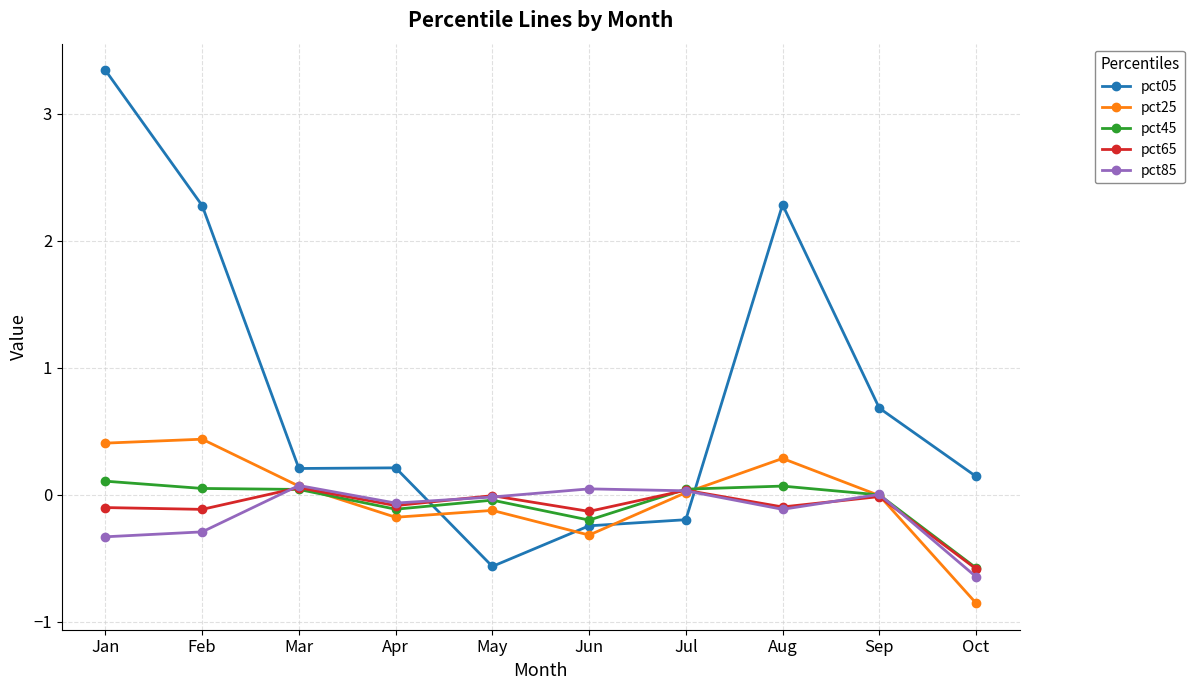

What is the difference between the maximum and minimum values in the pct85 series?

0.7